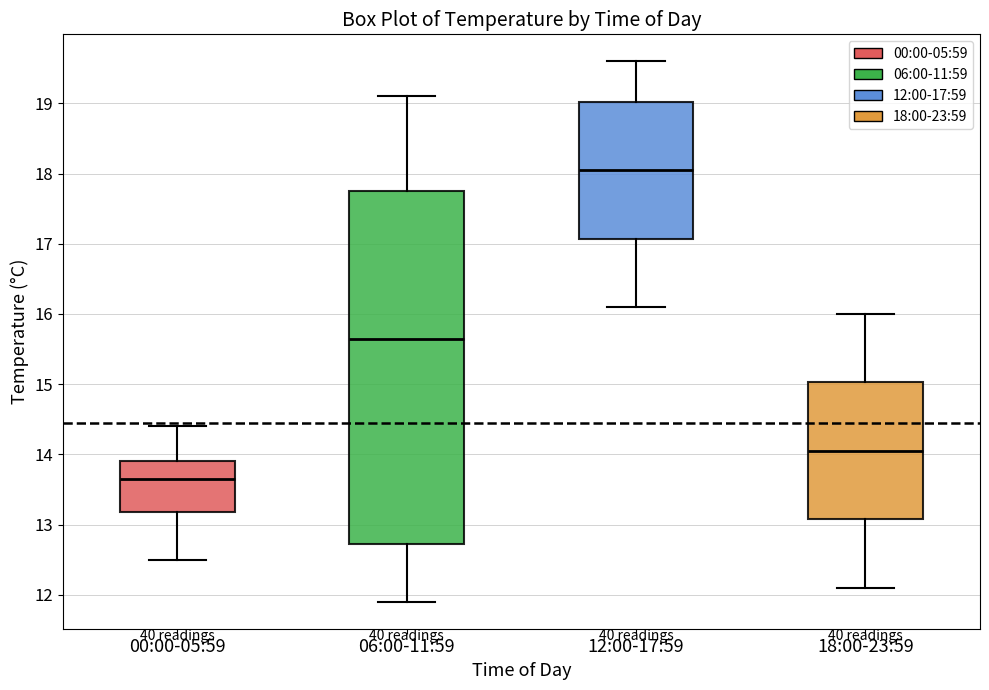

Which box is the tallest, from its lower edge to its upper edge?

06:00-11:59